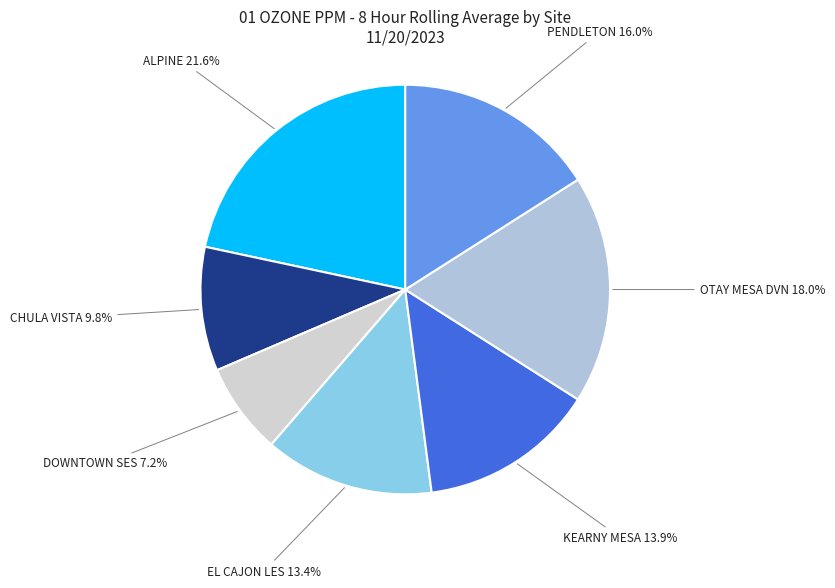

What is the total percentage of PENDLETON and DOWNTOWN SES?

23.2%